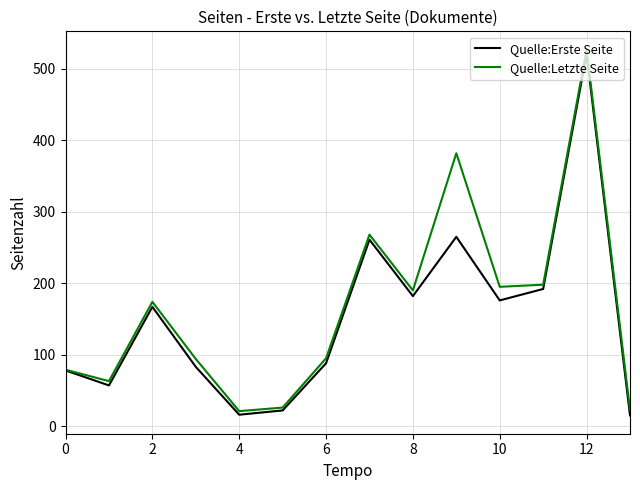

What is the maximum value for Quelle:Letzte Seite?

527